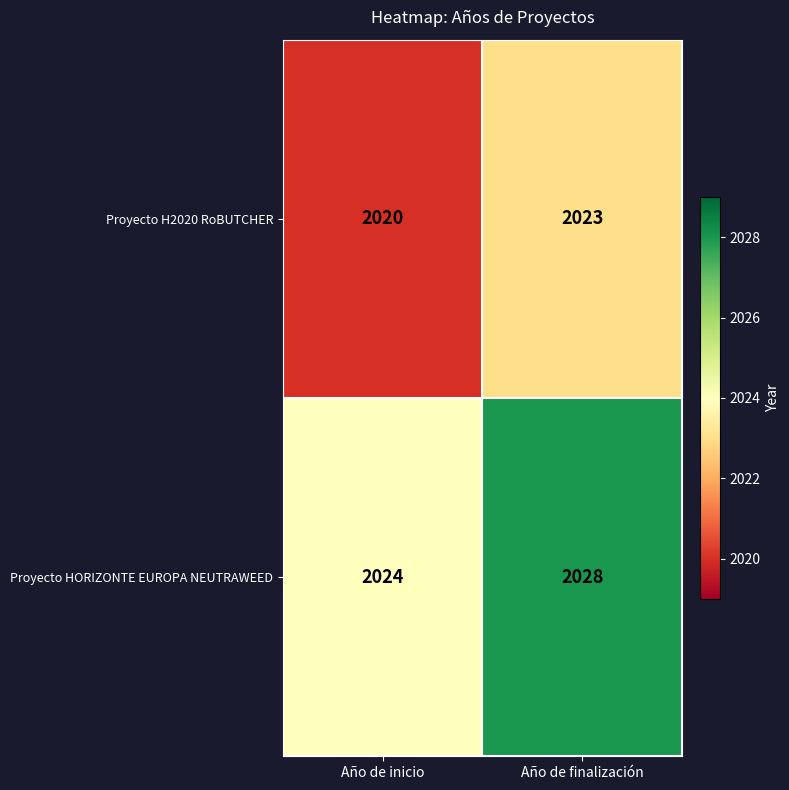

Reading left to right, extract all data points from this chart.

Proyecto H2020 RoBUTCHER: Año de inicio=2020	Año de finalización=2023
Proyecto HORIZONTE EUROPA NEUTRAWEED: Año de inicio=2024	Año de finalización=2028